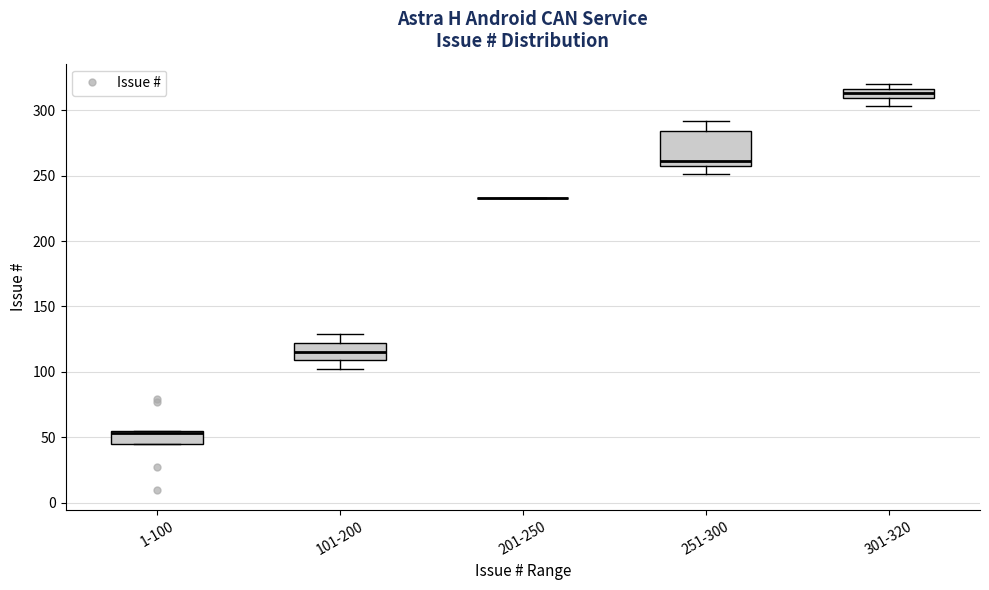

Comparing the boxes themselves (not the whiskers), which one is the tallest?

251-300